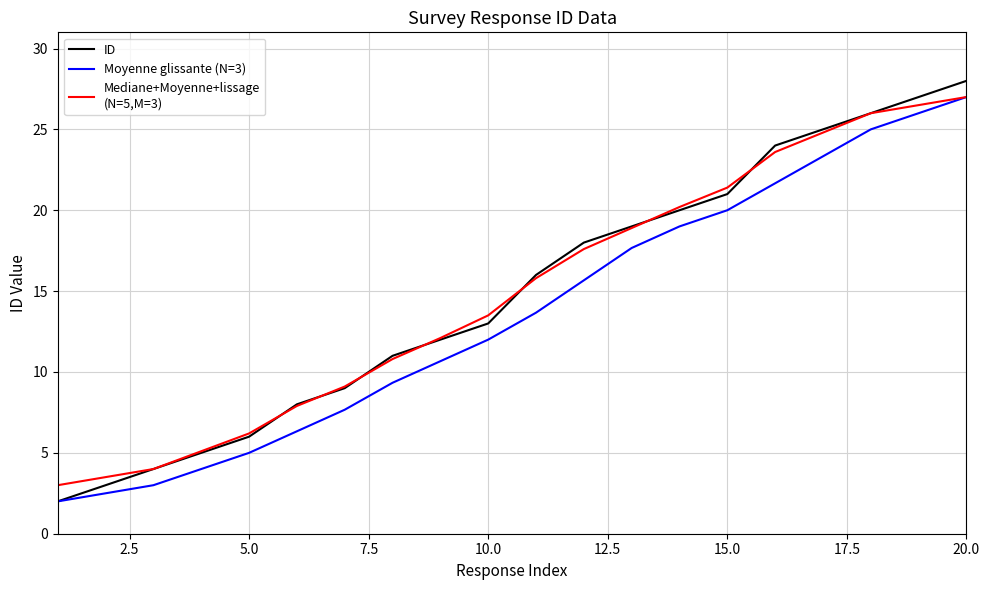

What is the maximum value shown in the chart?

28.0